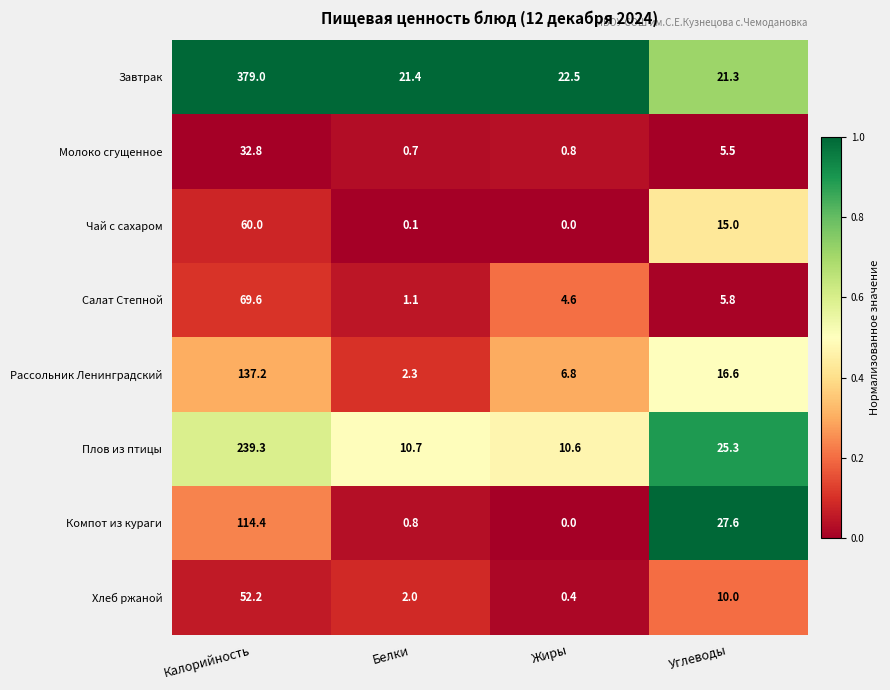

List the labels in order of Салат Степной value, smallest first.

Белки, Жиры, Углеводы, Калорийность